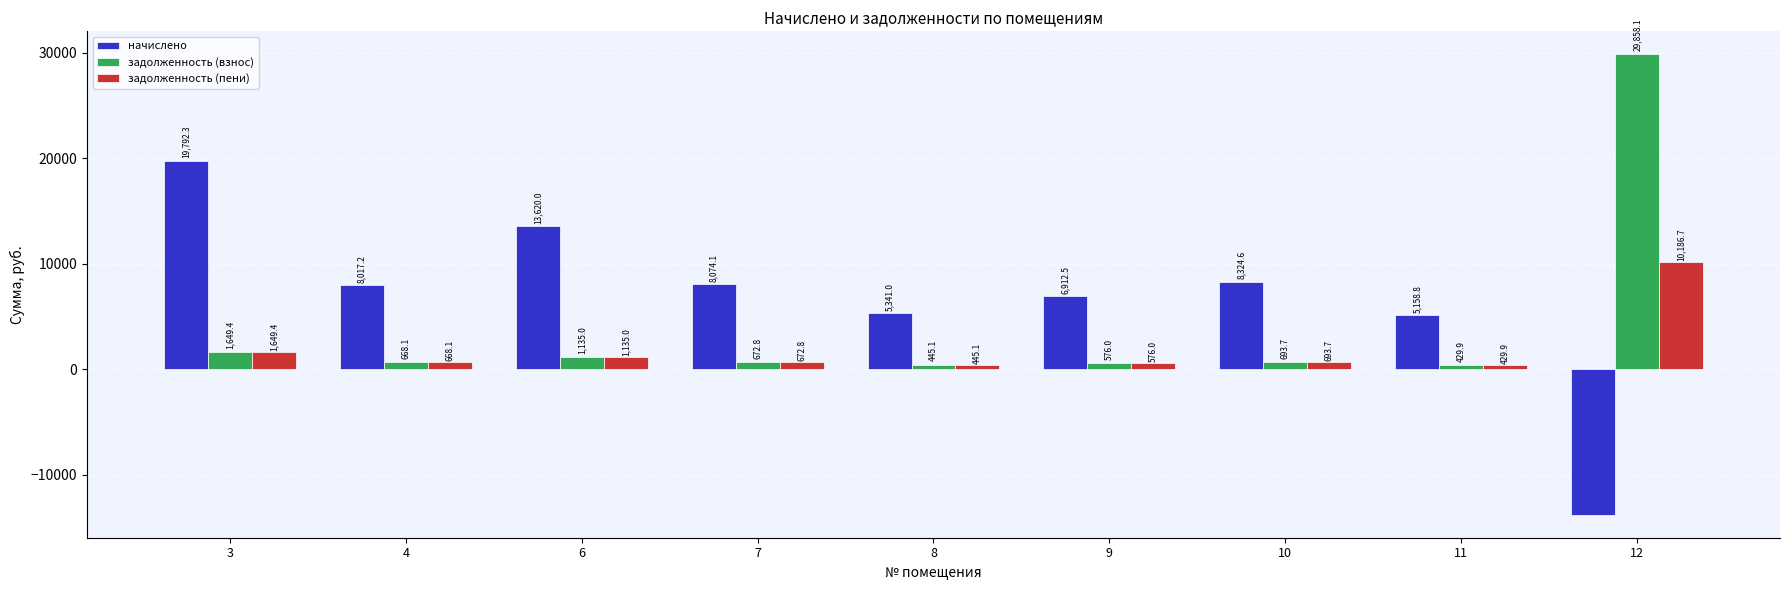

Where is задолженность (взнос) nearest to the value 15143?

3